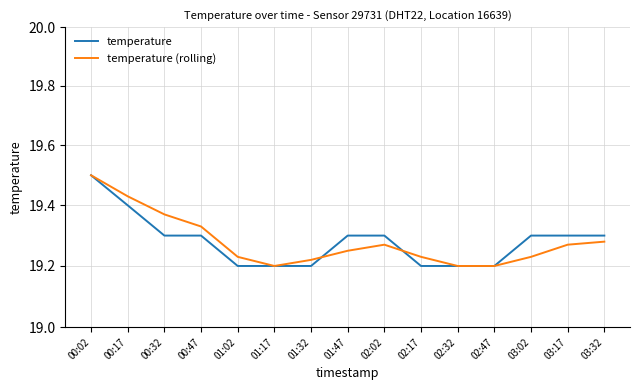

What position from the right is 03:17?

2